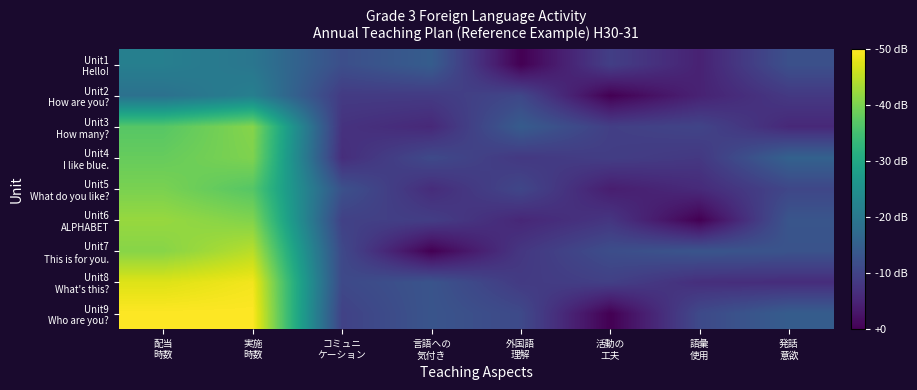

At 配当 時数, list the series in order from largest to smallest.

Unit9 Who are you?, Unit8 What's this?, Unit6 ALPHABET, Unit7 This is for you., Unit5 What do you like?, Unit4 I like blue., Unit3 How many?, Unit1 Hello!, Unit2 How are you?